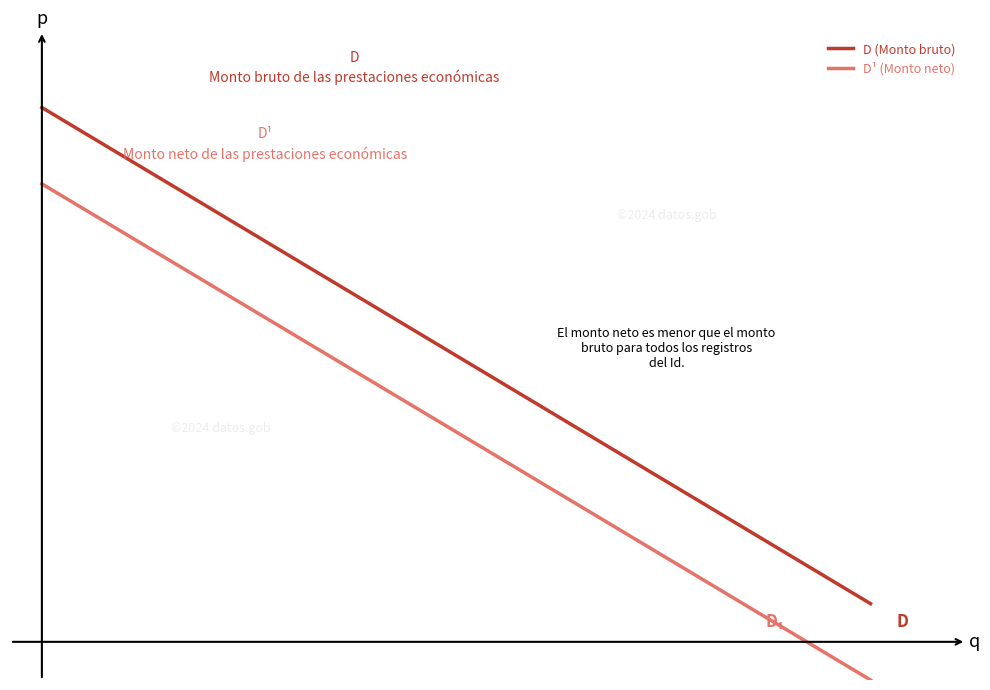

Does the chart have visible grid lines?

No